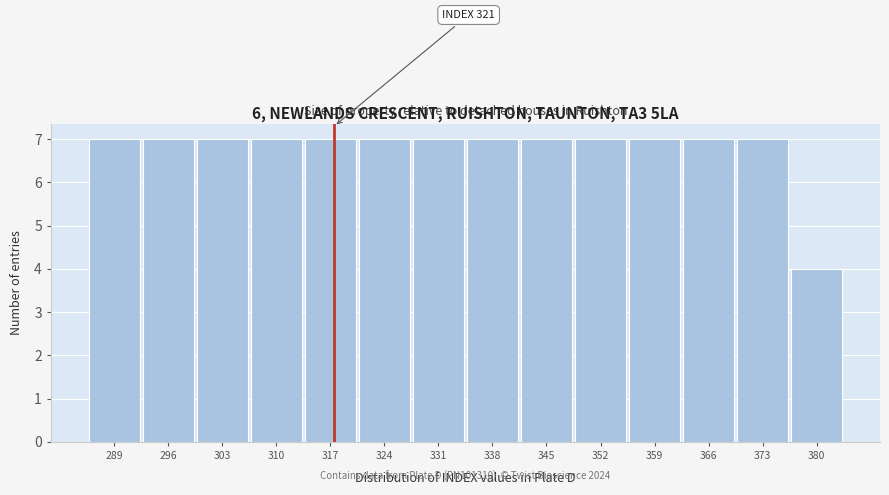

Reading left to right, transcribe all the data shown in this chart.

289=7	296=7	303=7	310=7	317=7	324=7	331=7	338=7	345=7	352=7	359=7	366=7	373=7	380=4